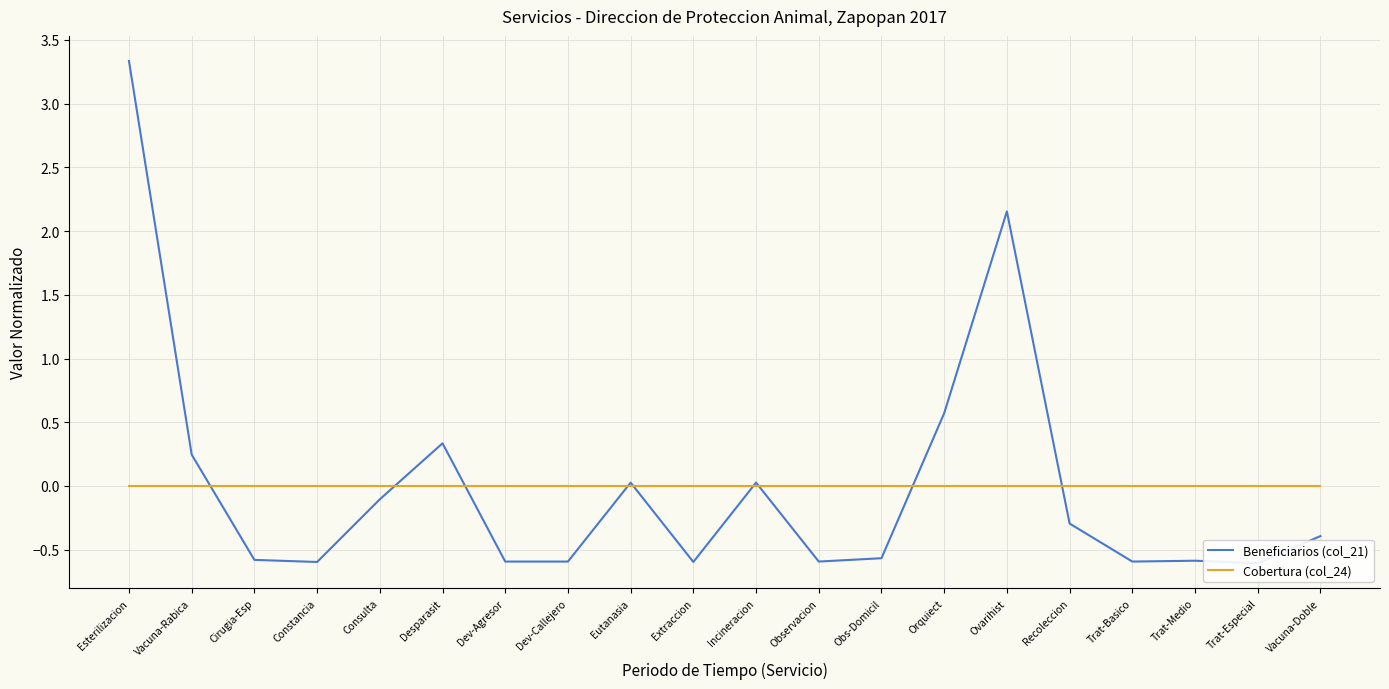

Reading left to right, extract all data points from this chart.

Beneficiarios (col_21): Esterilizacion=3.3	Vacuna-Rabica=0.2	Cirugia-Esp=-0.6	Constancia=-0.6	Consulta=-0.1	Desparasit=0.3	Dev-Agresor=-0.6	Dev-Callejero=-0.6	Eutanasia=0.0	Extraccion=-0.6	Incineracion=0.0	Observacion=-0.6	Obs-Domicil=-0.6	Orquiect=0.6	Ovarihist=2.2	Recoleccion=-0.3	Trat-Basico=-0.6	Trat-Medio=-0.6	Trat-Especial=-0.6	Vacuna-Doble=-0.4
Cobertura (col_24): Esterilizacion=0.0	Vacuna-Rabica=0.0	Cirugia-Esp=0.0	Constancia=0.0	Consulta=0.0	Desparasit=0.0	Dev-Agresor=0.0	Dev-Callejero=0.0	Eutanasia=0.0	Extraccion=0.0	Incineracion=0.0	Observacion=0.0	Obs-Domicil=0.0	Orquiect=0.0	Ovarihist=0.0	Recoleccion=0.0	Trat-Basico=0.0	Trat-Medio=0.0	Trat-Especial=0.0	Vacuna-Doble=0.0